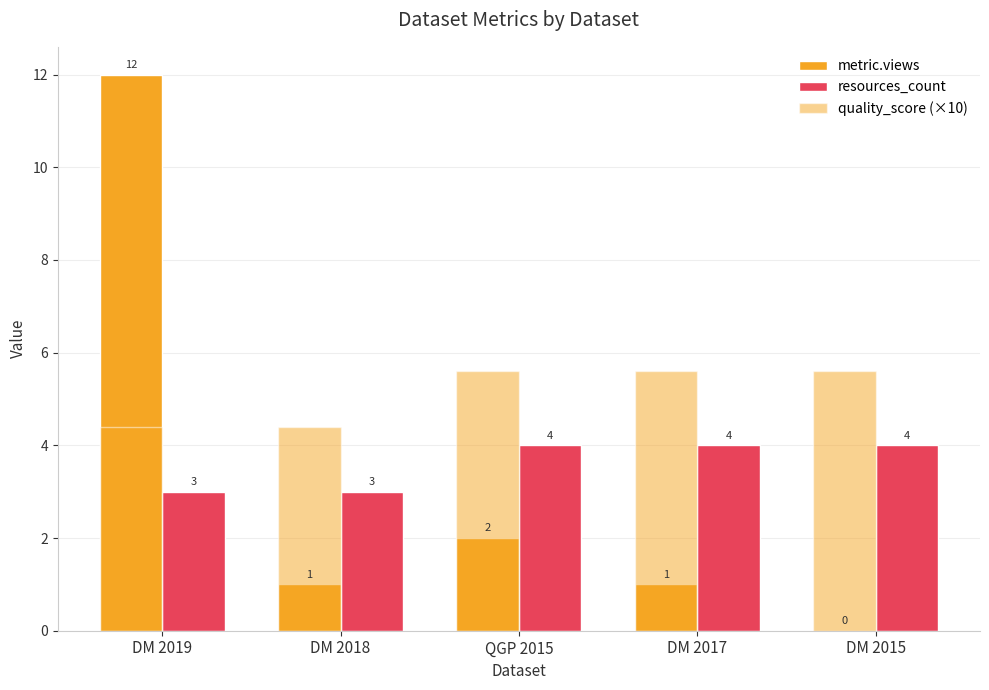

Reading left to right, what are all the values shown in this chart?

metric.views: 12.0	1.0	2.0	1.0	0.0
resources_count: 3.0	3.0	4.0	4.0	4.0
quality_score (×10): 4.4	4.4	5.6	5.6	5.6